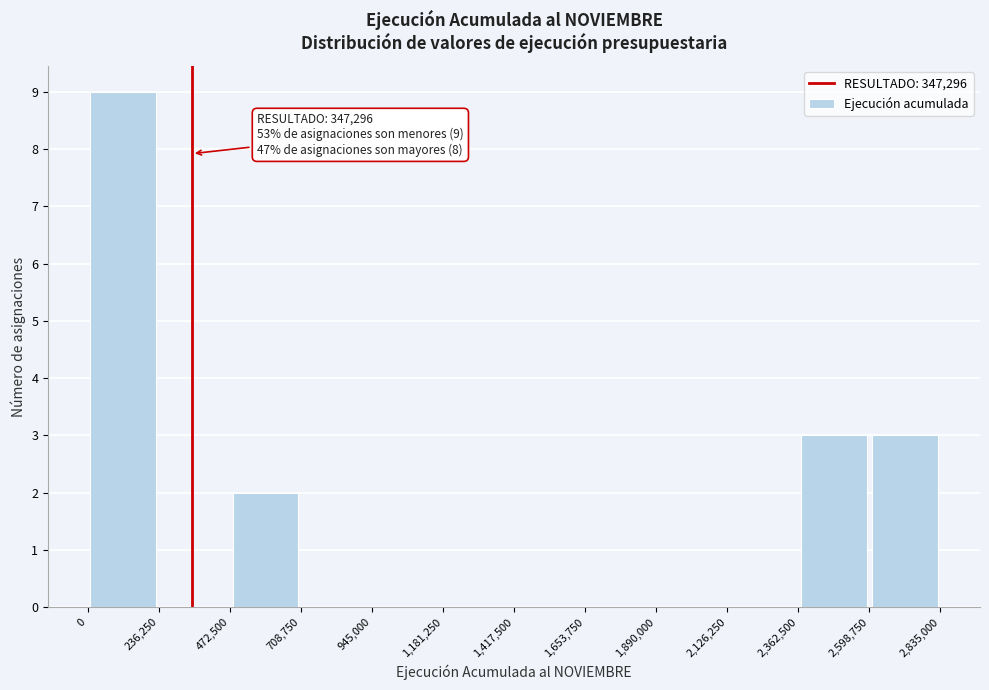

Which range on the x-axis has the tallest bar?

0 to 236,250